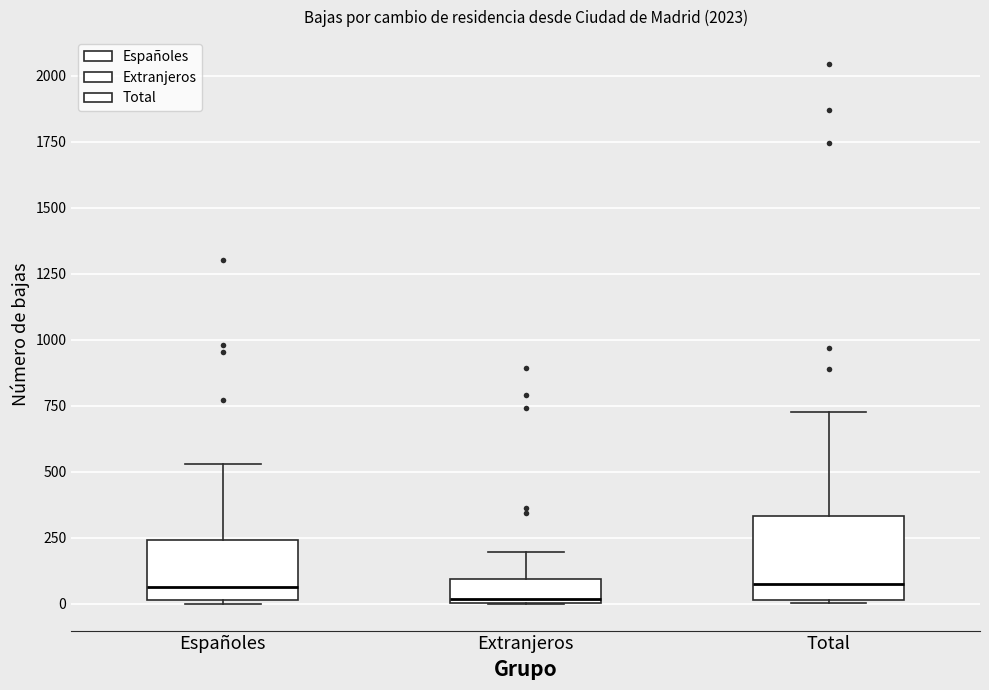

Where is the lower edge of the box for Total on the y-axis? The values are not printed on the chart, so give them approximately, as read against the axis.

0